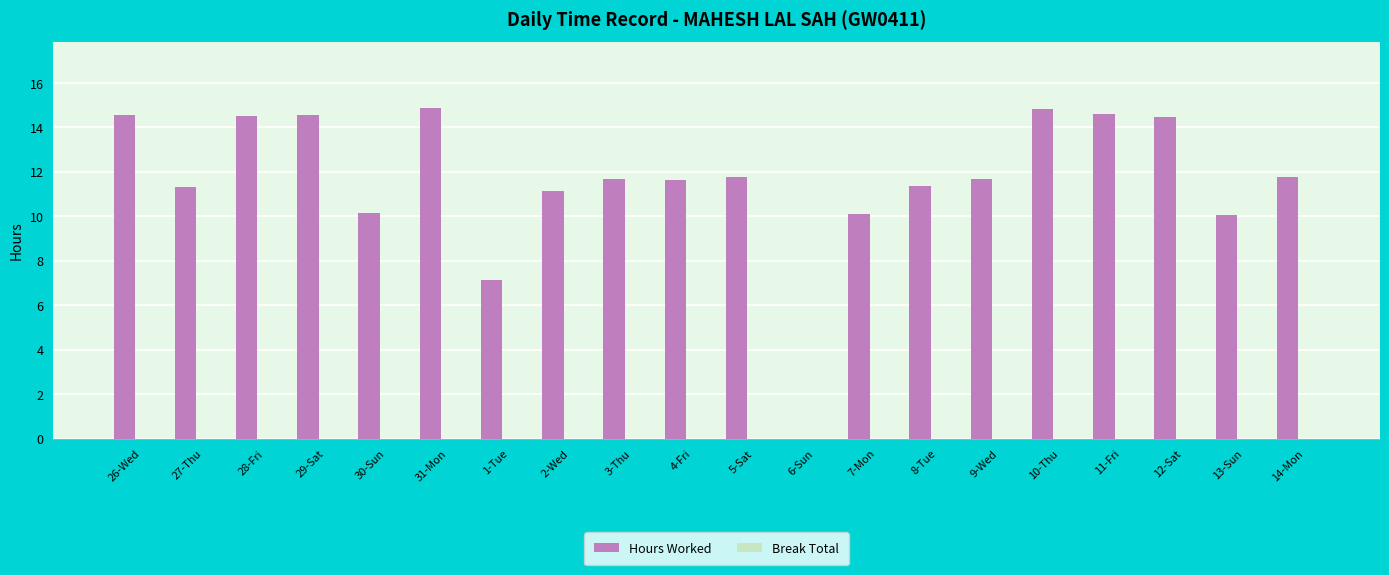

What value does the data have at 2-Wed?

11.2